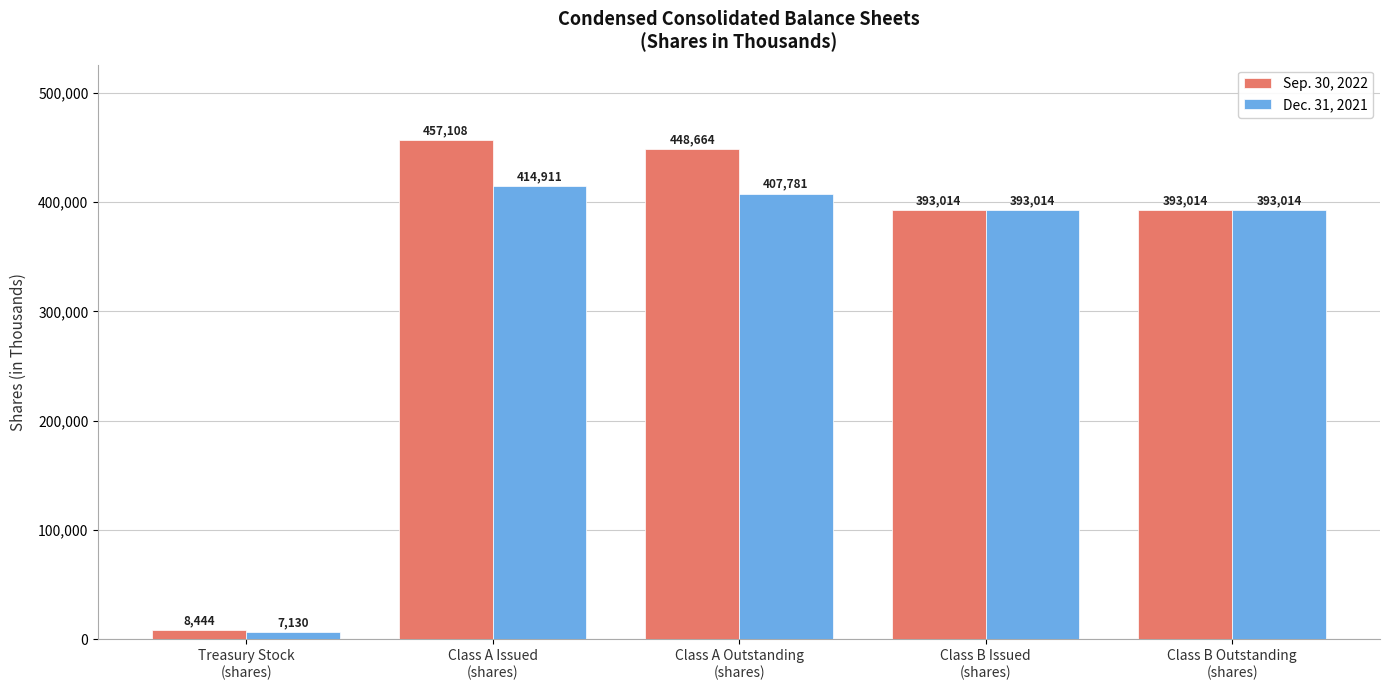

List the series in order of their overall mean, highest first.

Sep. 30, 2022, Dec. 31, 2021